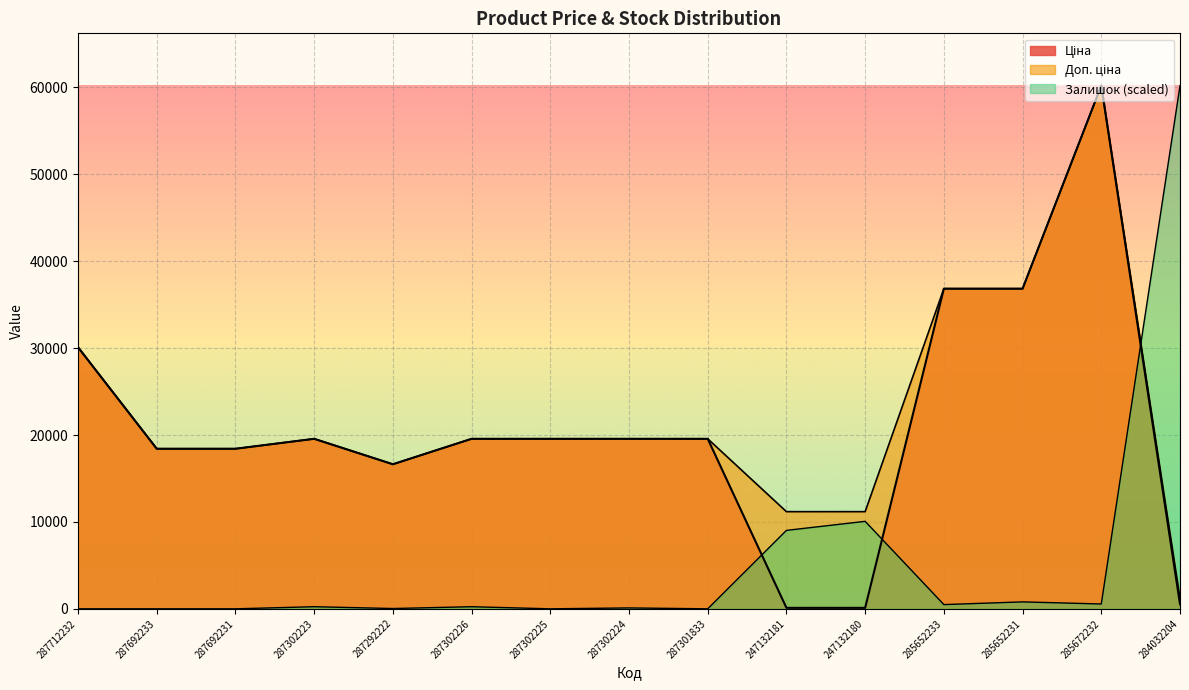

Which category has the lowest value across all series?

287712232